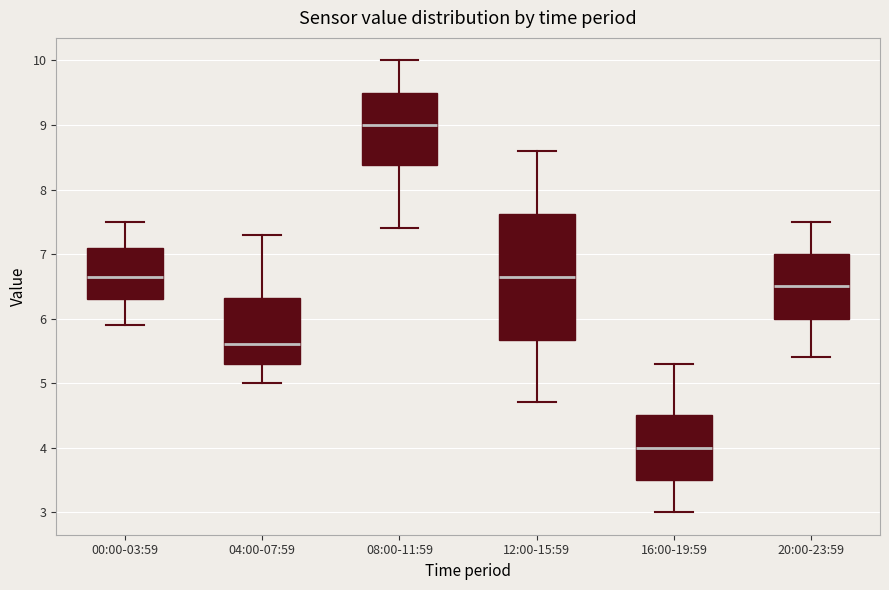

Comparing the boxes themselves (not the whiskers), which one is the tallest?

12:00-15:59